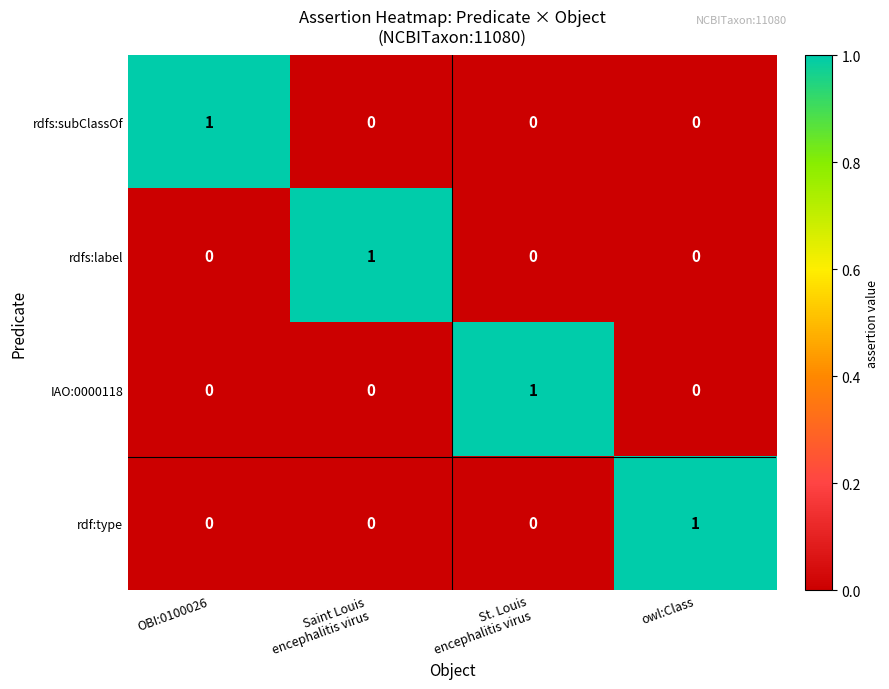

The value of rdf:type at owl:Class is 0. True or false?

False